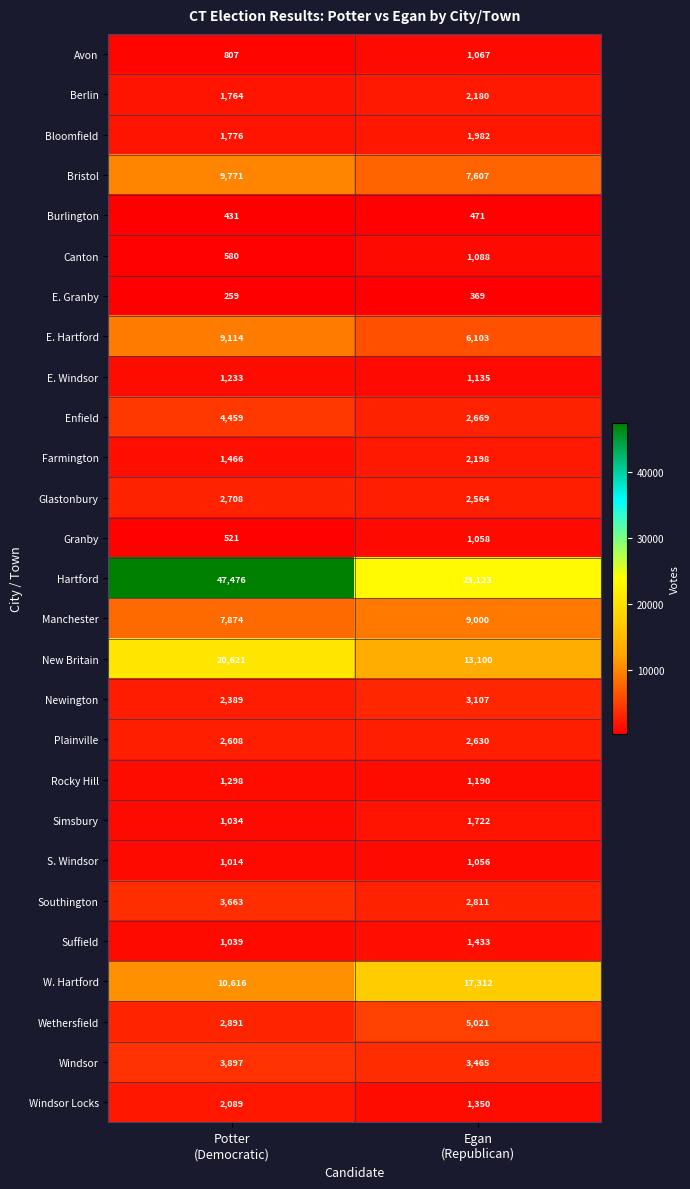

Which series has the largest range (max minus min)?

Hartford